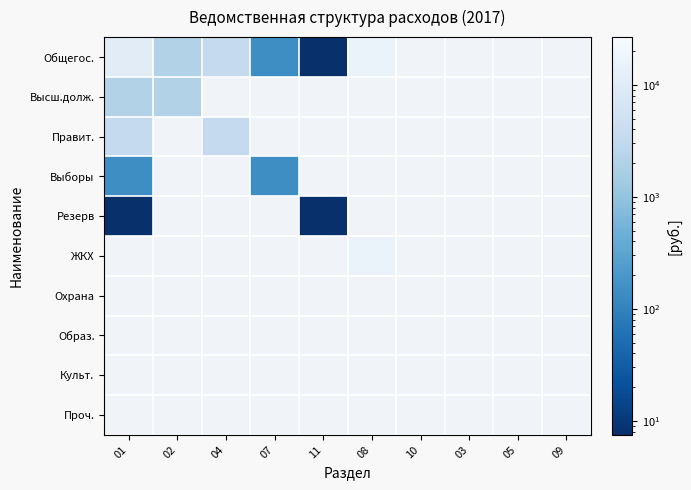

True or false: Резерв has a value of 7.5 at 01.

True